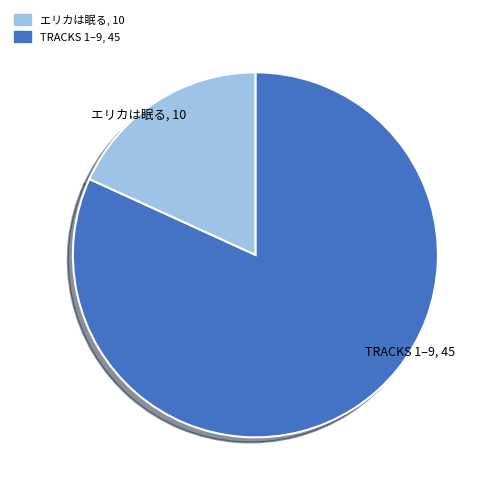

Is there any slice that represents more than half of the pie?

Yes